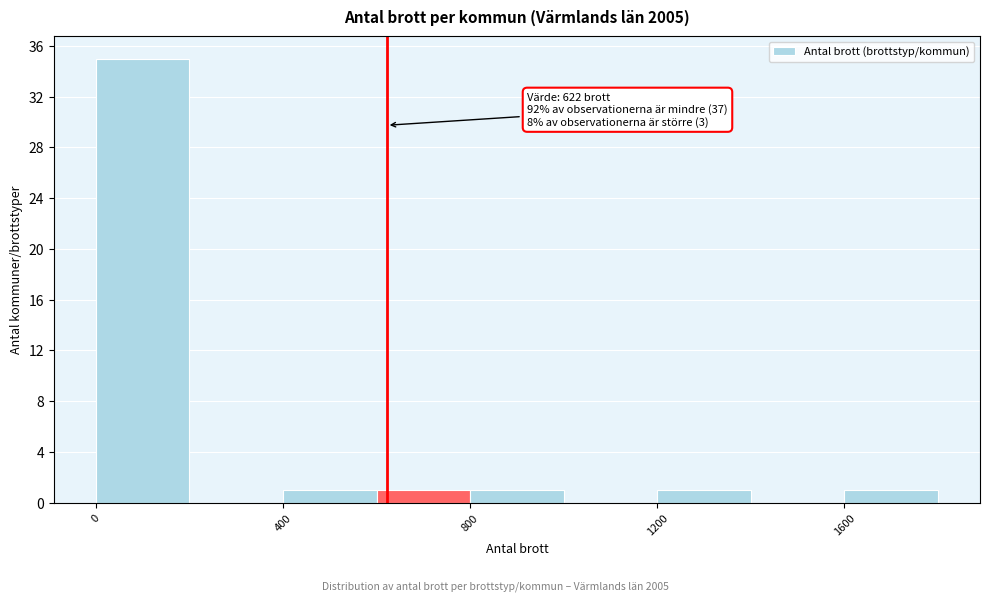

Which range on the x-axis has the tallest bar?

0 to 200